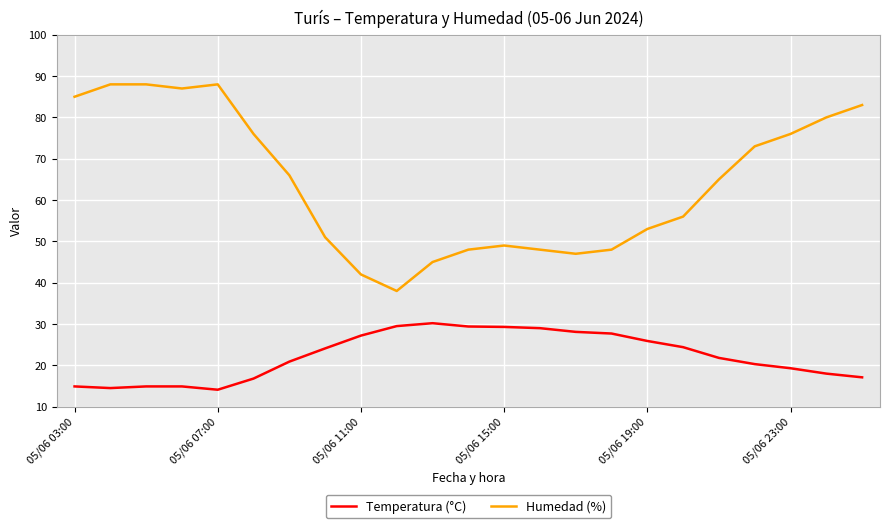

What is the difference between the maximum and minimum values in the Humedad (%) series?

50.0